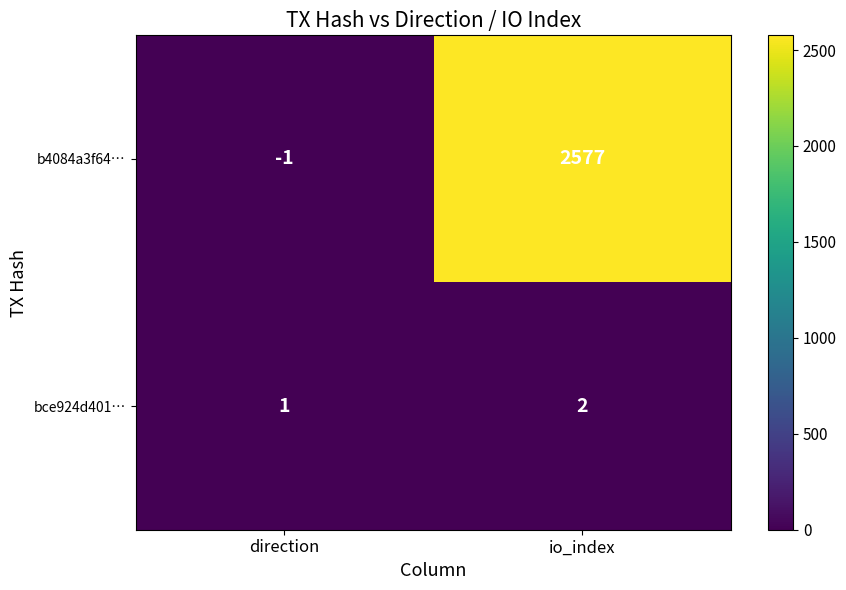

Between direction and io_index, which series saw the biggest shift?

b4084a3f64…